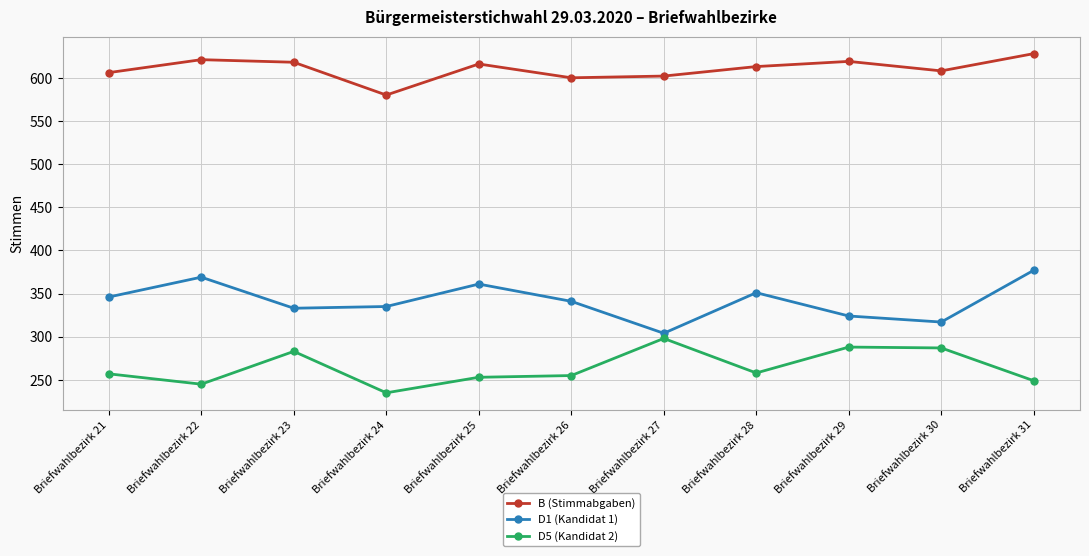

Which series has the largest range (max minus min)?

D1 (Kandidat 1)